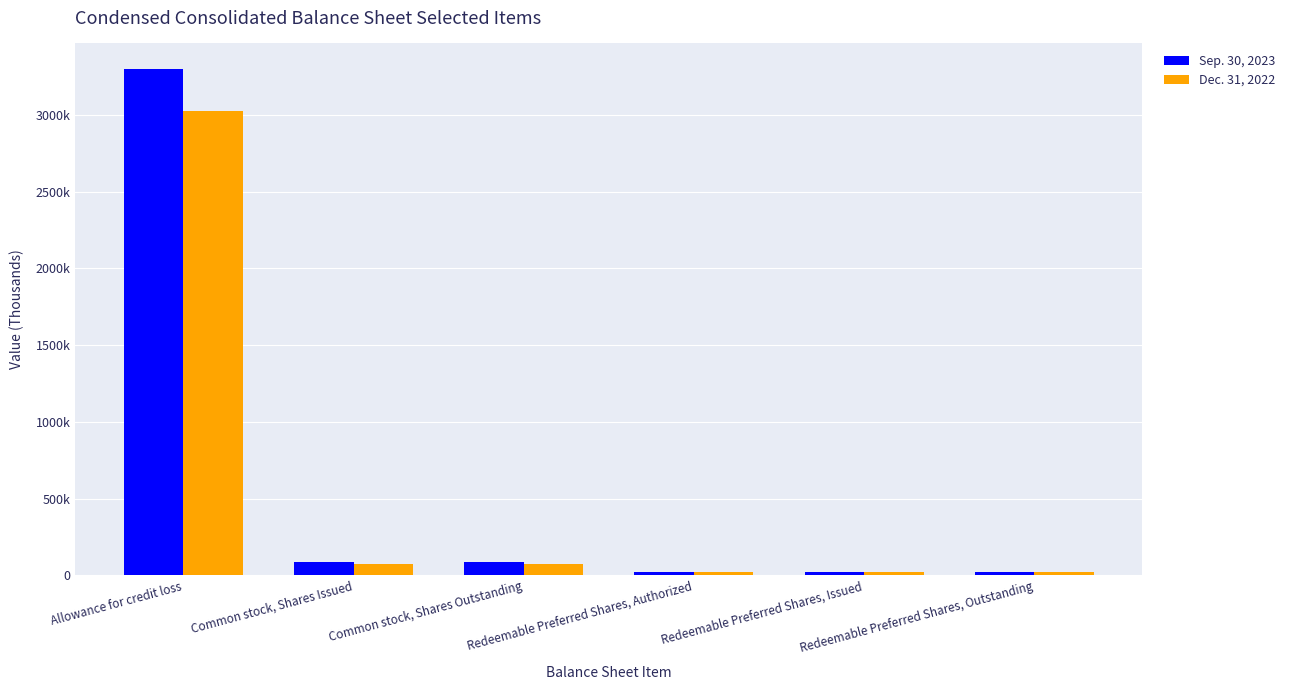

Are the bars grouped side by side (vs. stacked)?

Yes